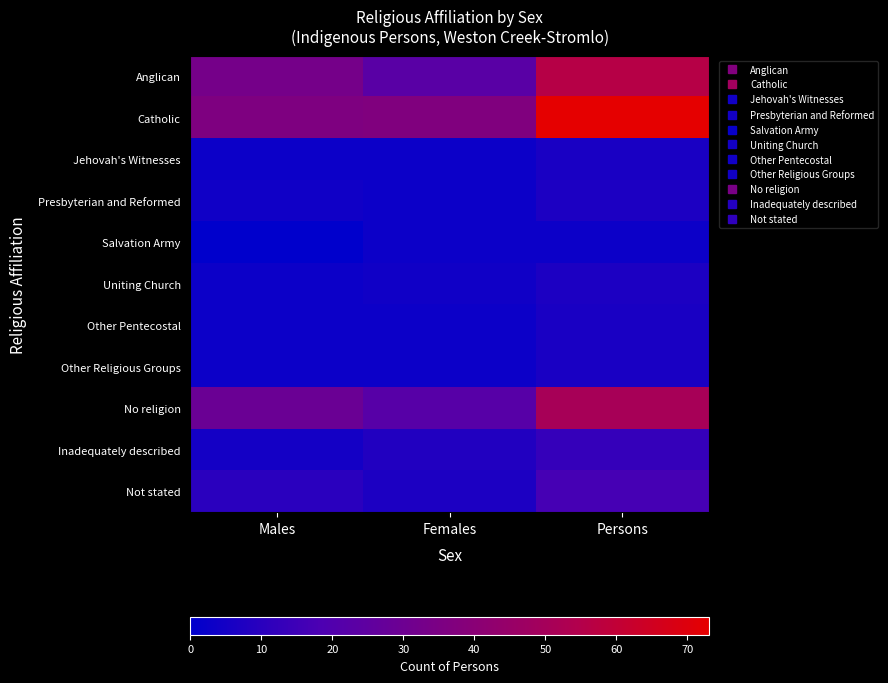

At which category is the sum across all series the highest?

Persons